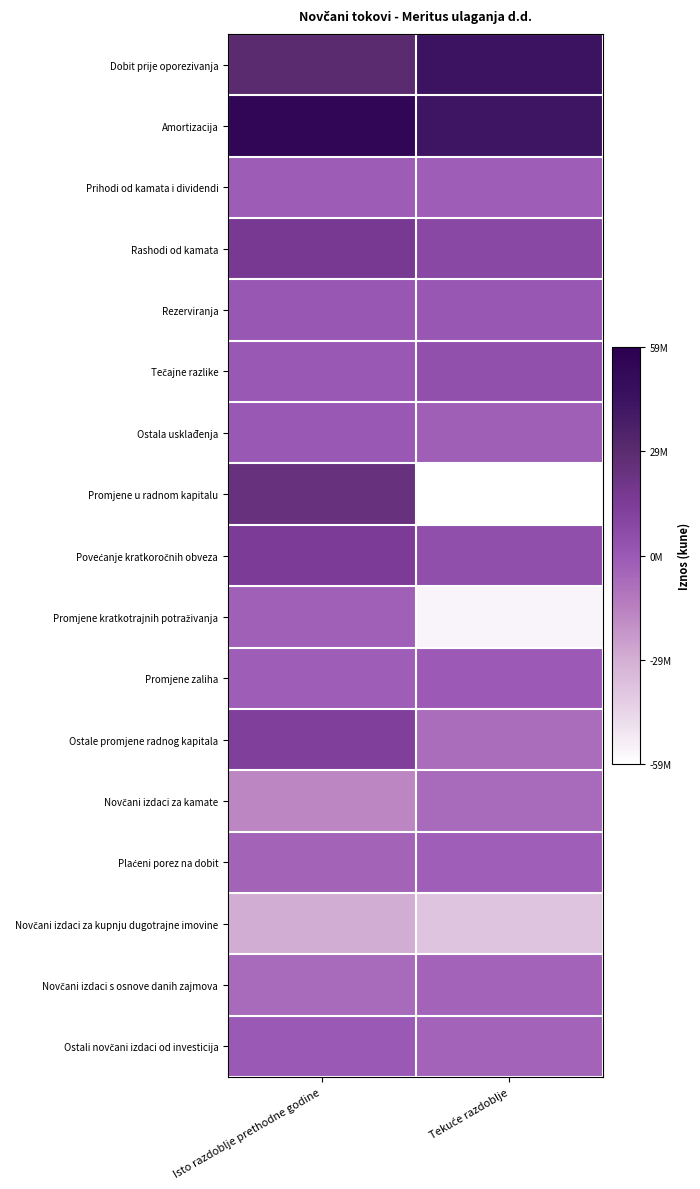

Rank the series at Tekuće razdoblje from highest to lowest value.

Dobit prije oporezivanja, Amortizacija, Rashodi od kamata, Povećanje kratkoročnih obveza, Tečajne razlike, Rezerviranja, Promjene zaliha, Prihodi od kamata i dividendi, Plaćeni porez na dobit, Ostala usklađenja, Ostali novčani izdaci od investicija, Novčani izdaci s osnove danih zajmova, Novčani izdaci za kamate, Ostale promjene radnog kapitala, Novčani izdaci za kupnju dugotrajne imovine, Promjene kratkotrajnih potraživanja, Promjene u radnom kapitalu